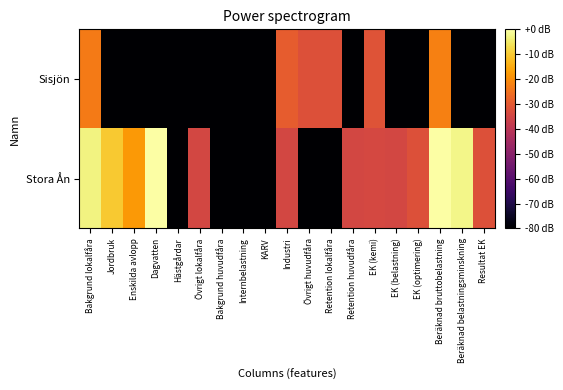

Between Industri and EK (kemi), which is larger?

Industri